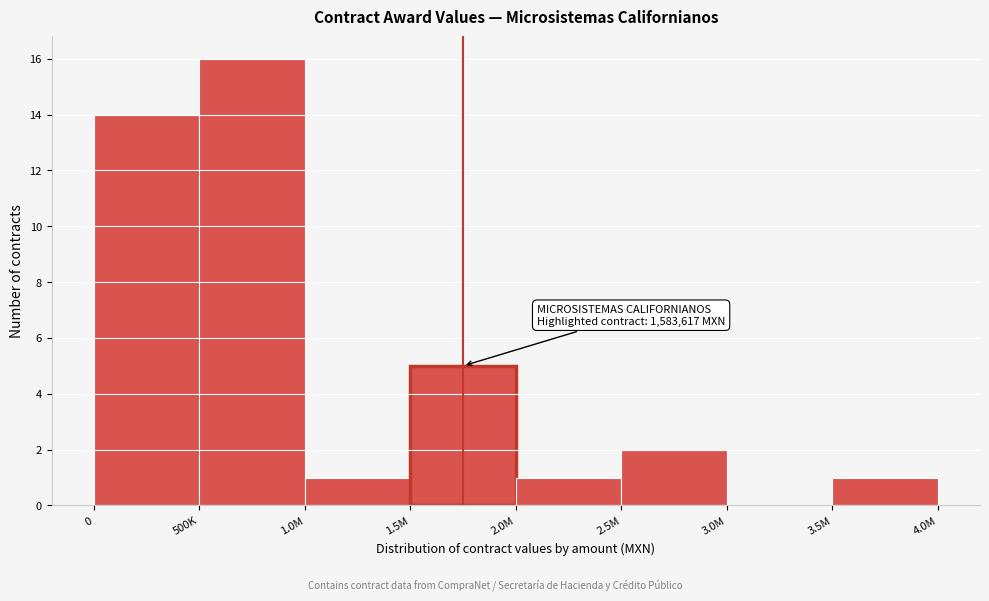

Reading left to right, transcribe all the data shown in this chart.

0=14	500K=16	1.0M=1	1.5M=5	2.0M=1	2.5M=2	3.0M=0	3.5M=1